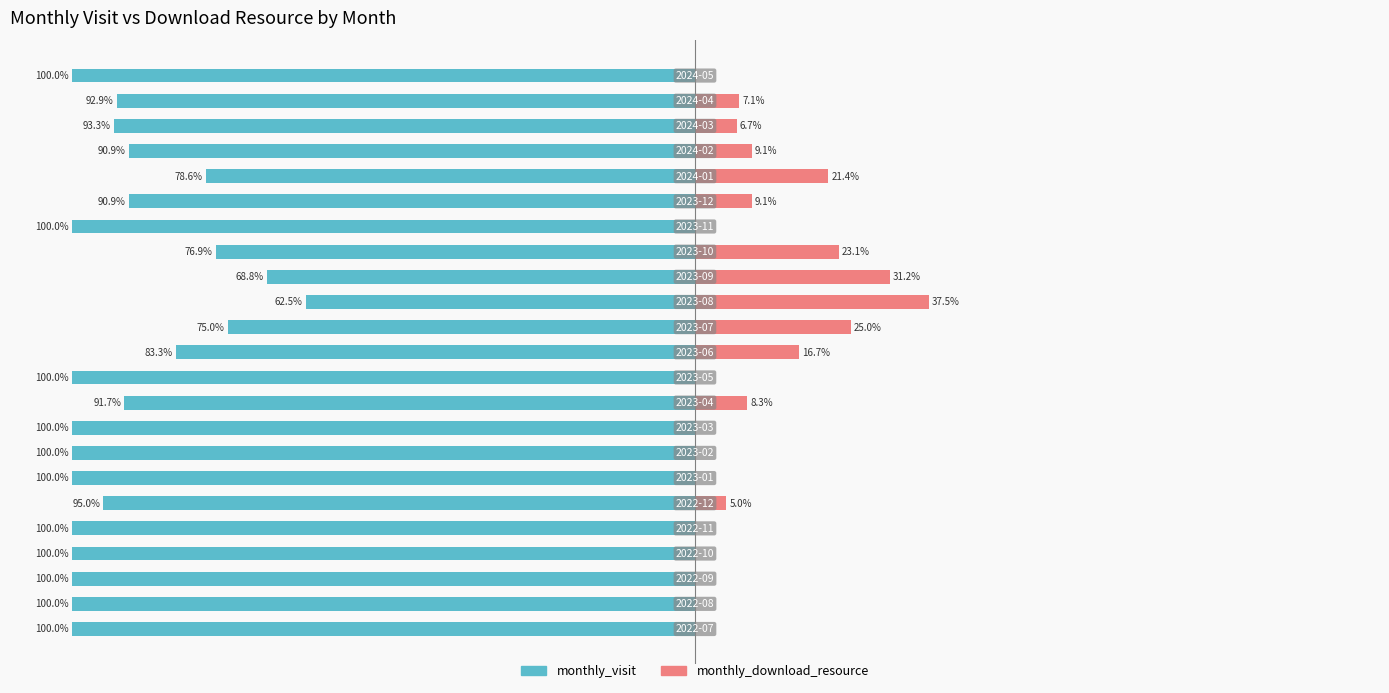

Reading left to right, transcribe all the data shown in this chart.

monthly_visit: -100.0	-100.0	-100.0	-100.0	-100.0	-95.0	-100.0	-100.0	-100.0	-91.7	-100.0	-83.3	-75.0	-62.5	-68.8	-76.9	-100.0	-90.9	-78.6	-90.9	-93.3	-92.9	-100.0
monthly_download_resource: 0.0	0.0	0.0	0.0	0.0	5.0	0.0	0.0	0.0	8.3	0.0	16.7	25.0	37.5	31.2	23.1	0.0	9.1	21.4	9.1	6.7	7.1	0.0